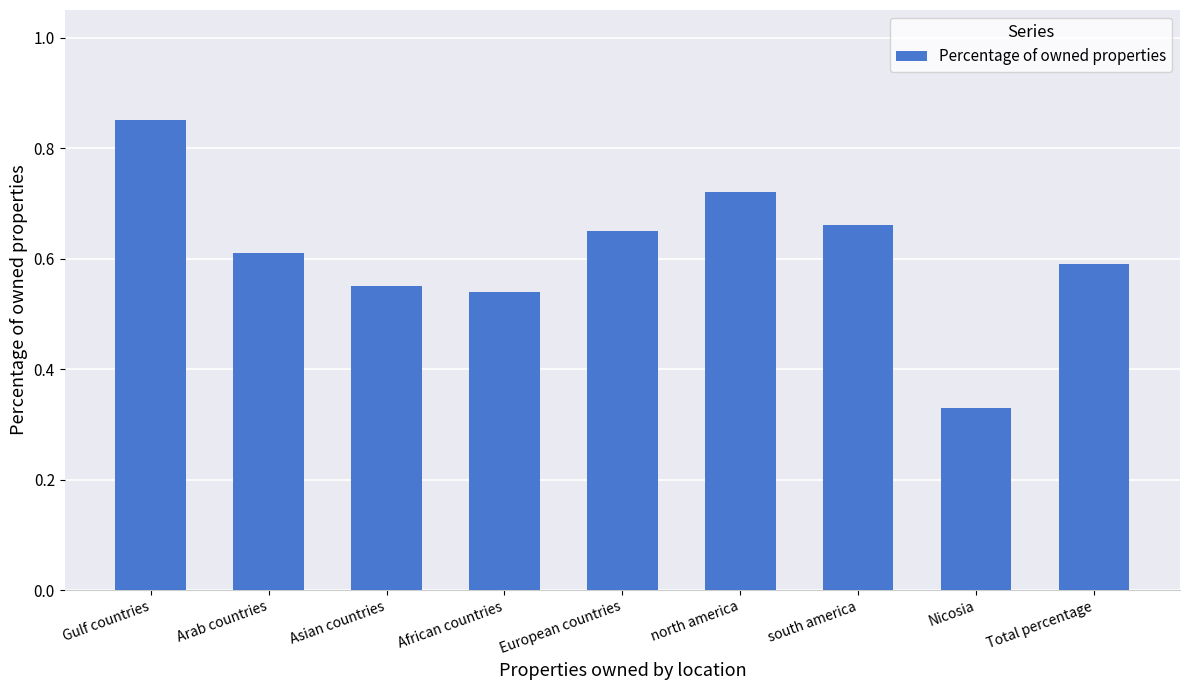

The chart shows a value of 0.6 at Asian countries. True or false?

True